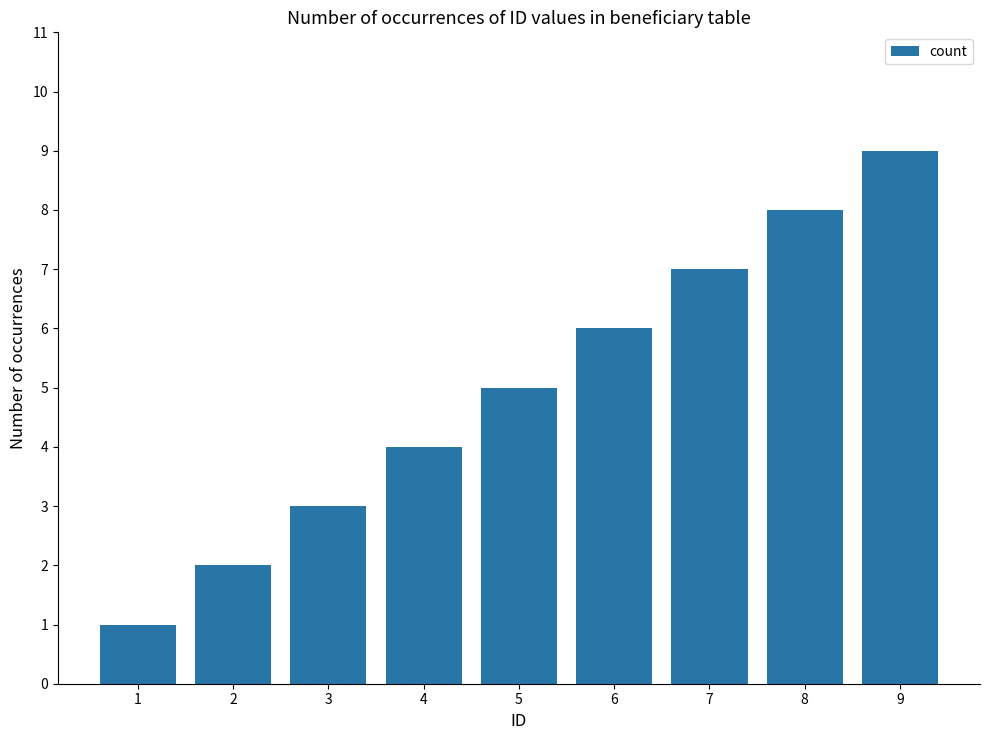

Between 5 and 9, which is larger?

9